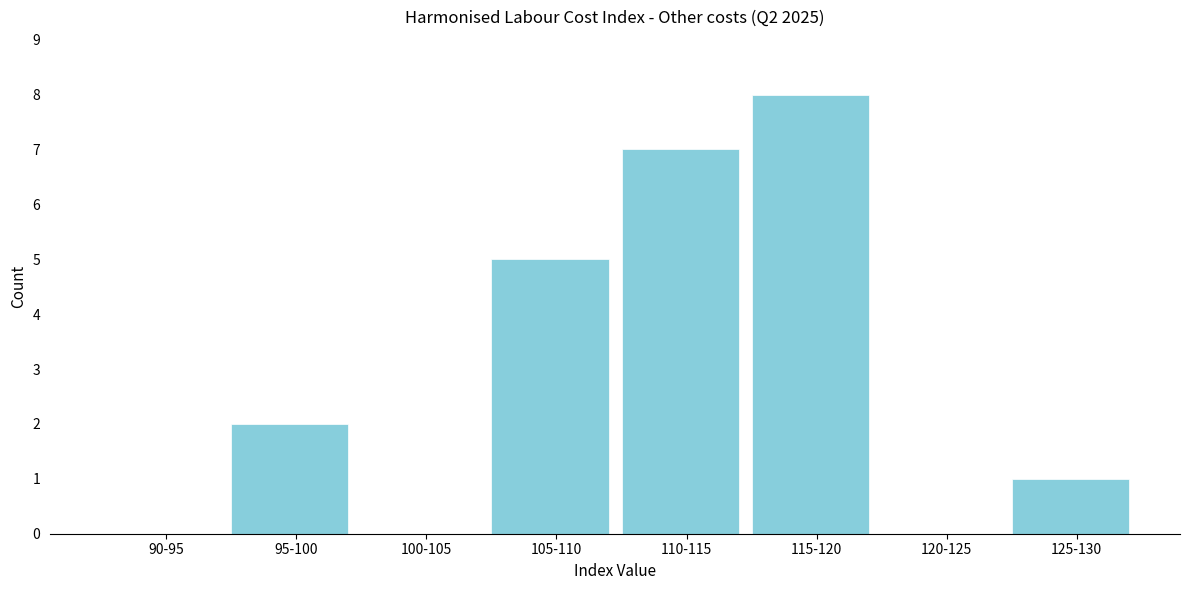

Reading left to right, what are all the values shown in this chart?

90-95=0	95-100=2	100-105=0	105-110=5	110-115=7	115-120=8	120-125=0	125-130=1